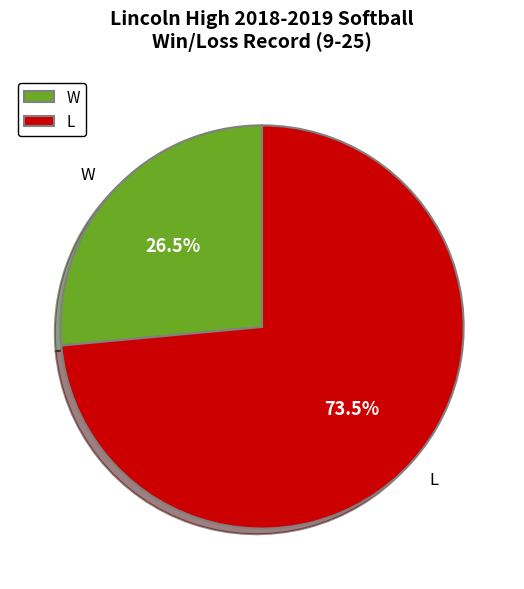

Which slice is the largest?

L